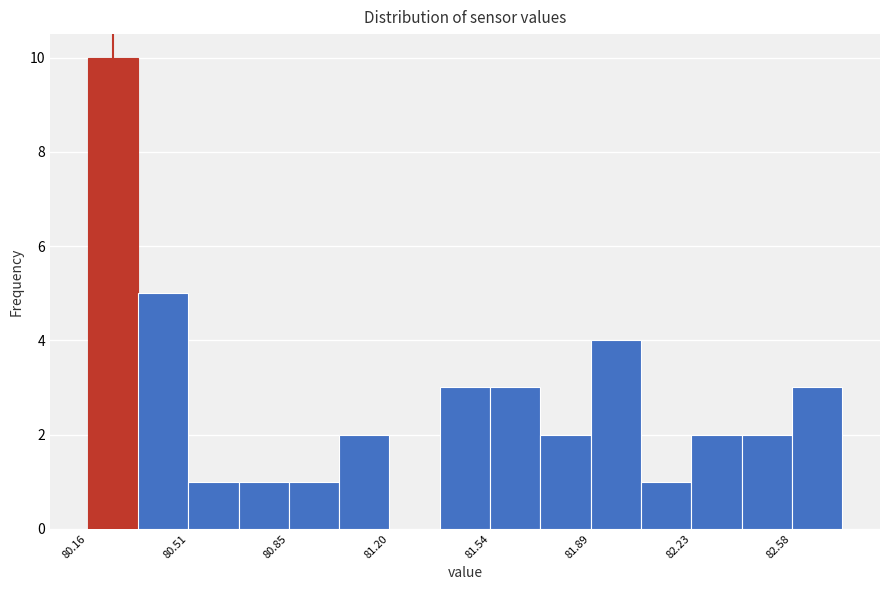

Read against the x-axis, roughly where is the centre of the tallest bar?

80.25